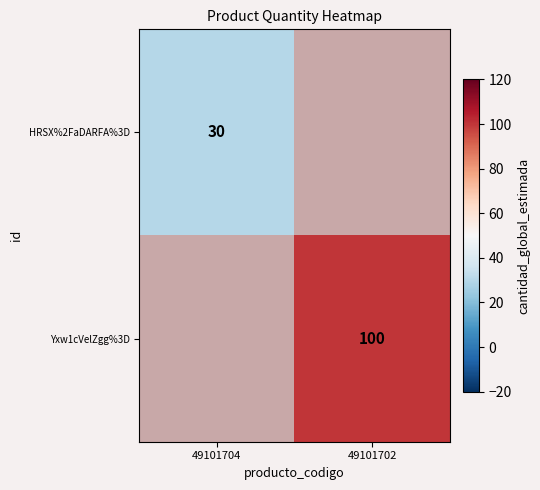

Is it true that HRSX%2FaDARFA%3D equals 6.6 at 49101704?

False